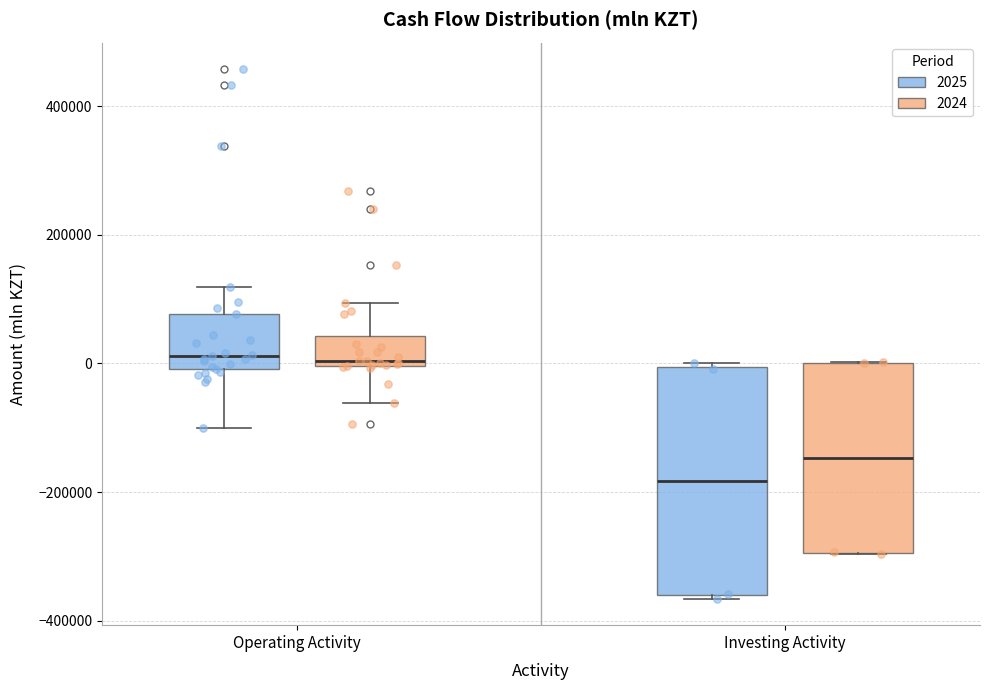

Which box has the lowest median line?

Investing Activity (2025)